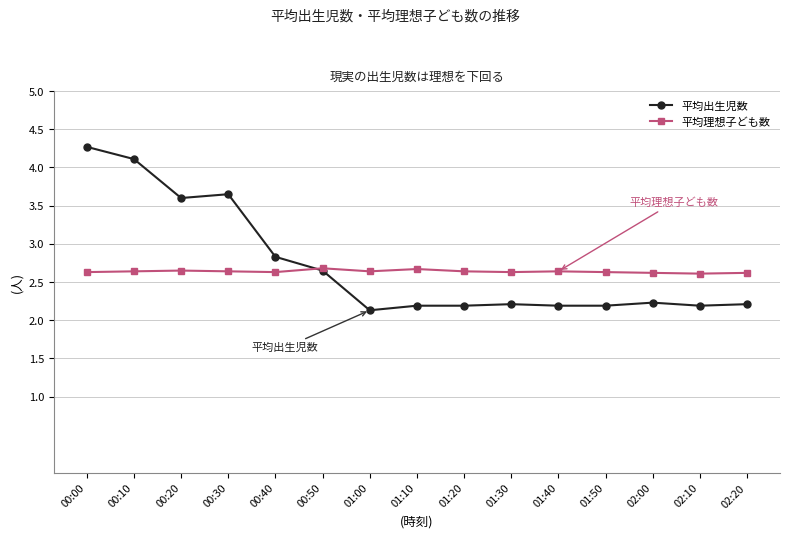

True or false: 平均出生児数 has more than 1 points higher than both neighbors.

True